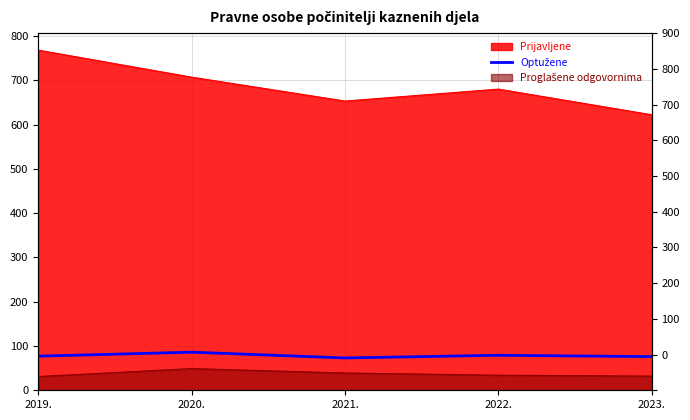

The chart shows a value of 32 at 2019.. True or false?

False